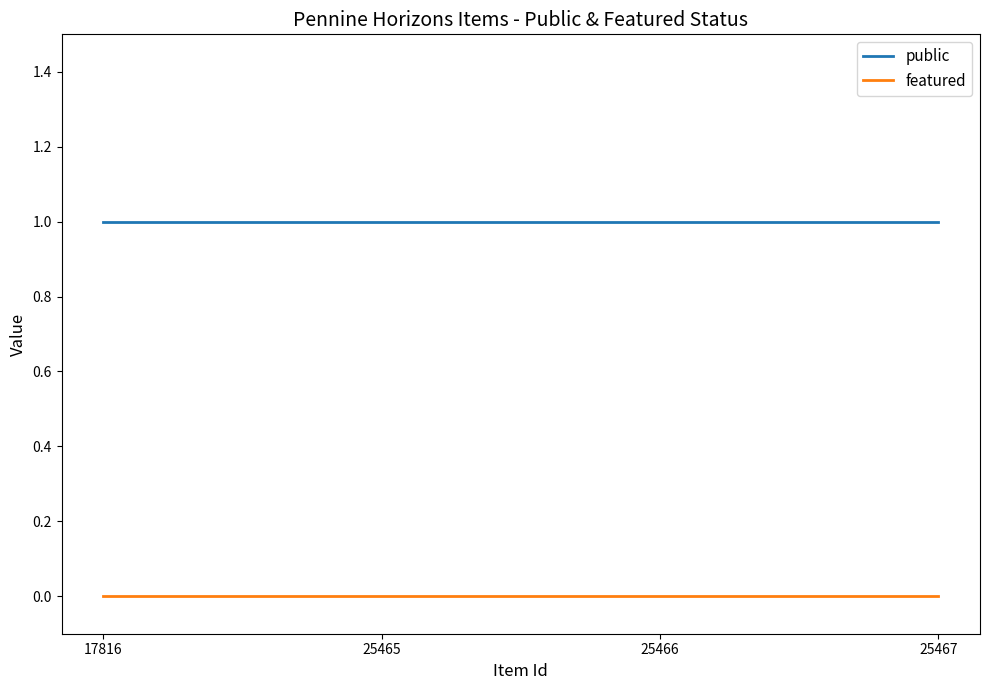

True or false: featured has more than 2 interior local peaks.

False